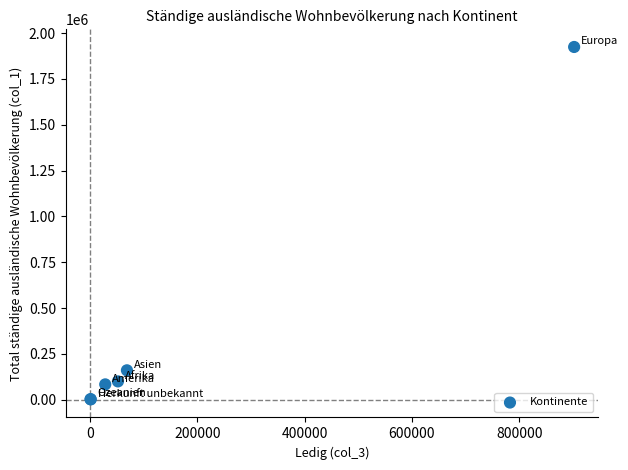

What Y value in the scatter plot is closest to 963324?

160889